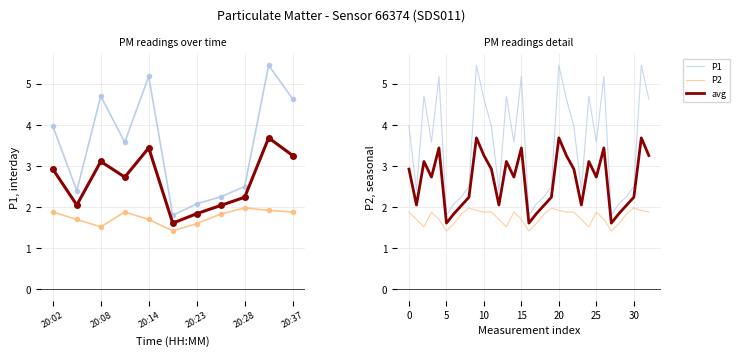

Where is avg nearest to the value 2?

7